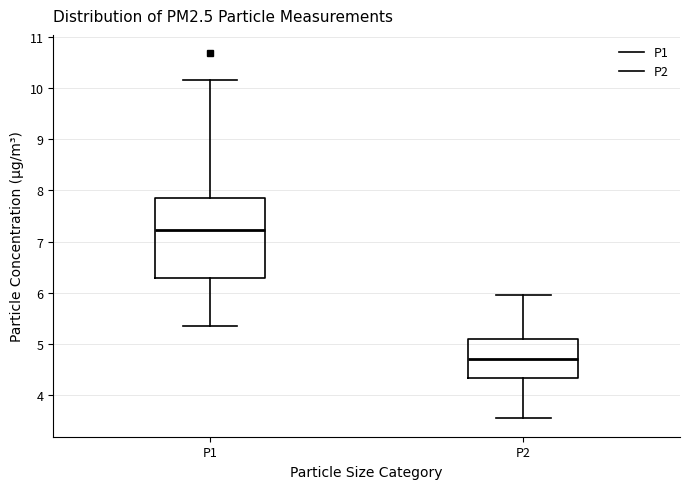

Comparing the boxes themselves (not the whiskers), which one is the tallest?

P1